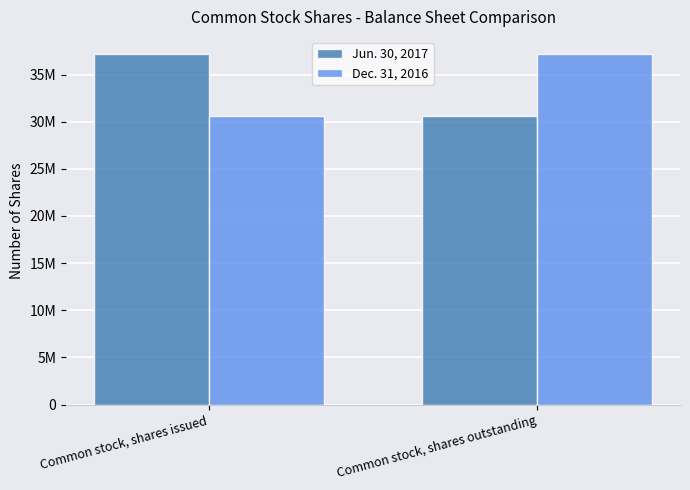

What is the value of the Dec. 31, 2016 bar at the 1st from the left?

30612733